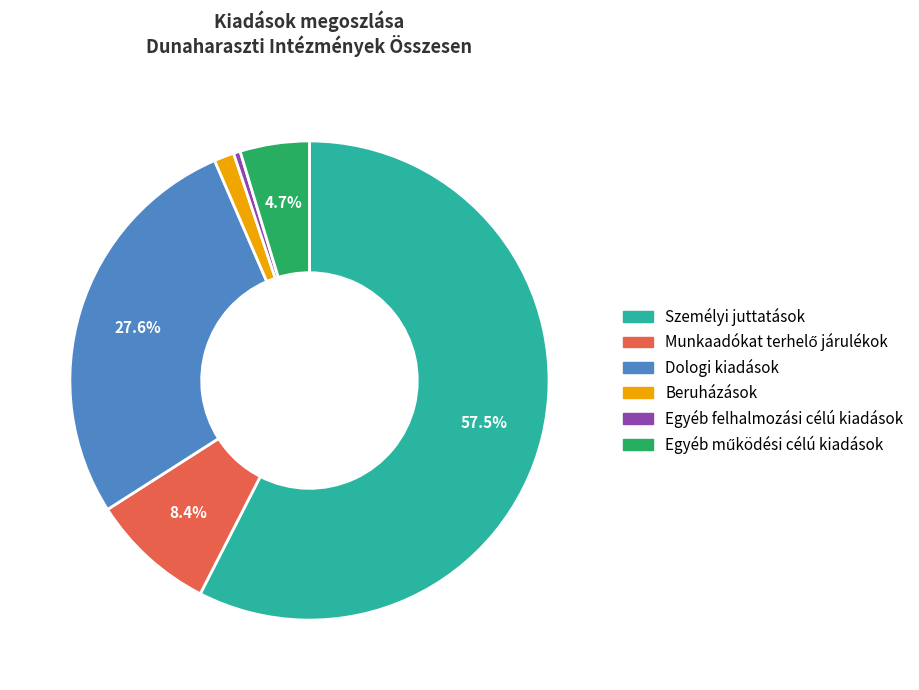

Between Dologi kiadások and Személyi juttatások, which is larger?

Személyi juttatások